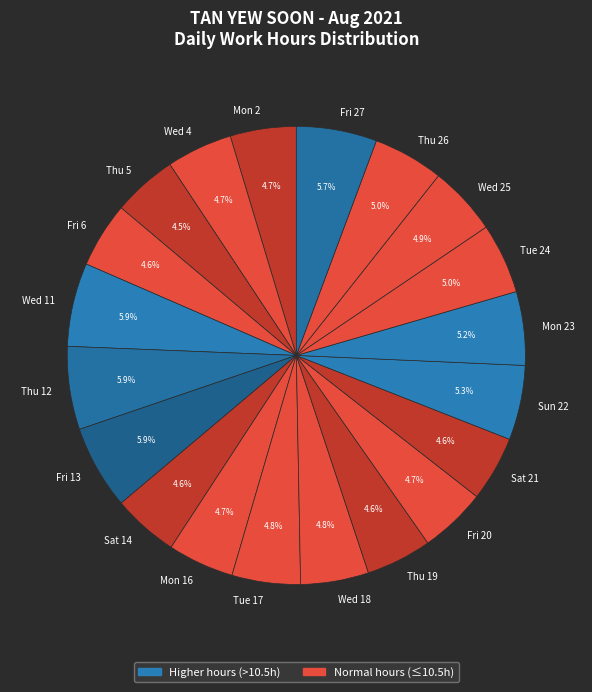

Does Wed 18 represent more than half of the total?

No